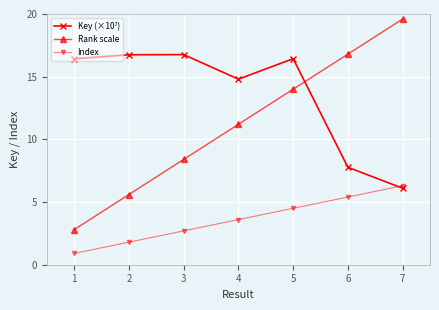

How many distinct data groups are displayed?

3